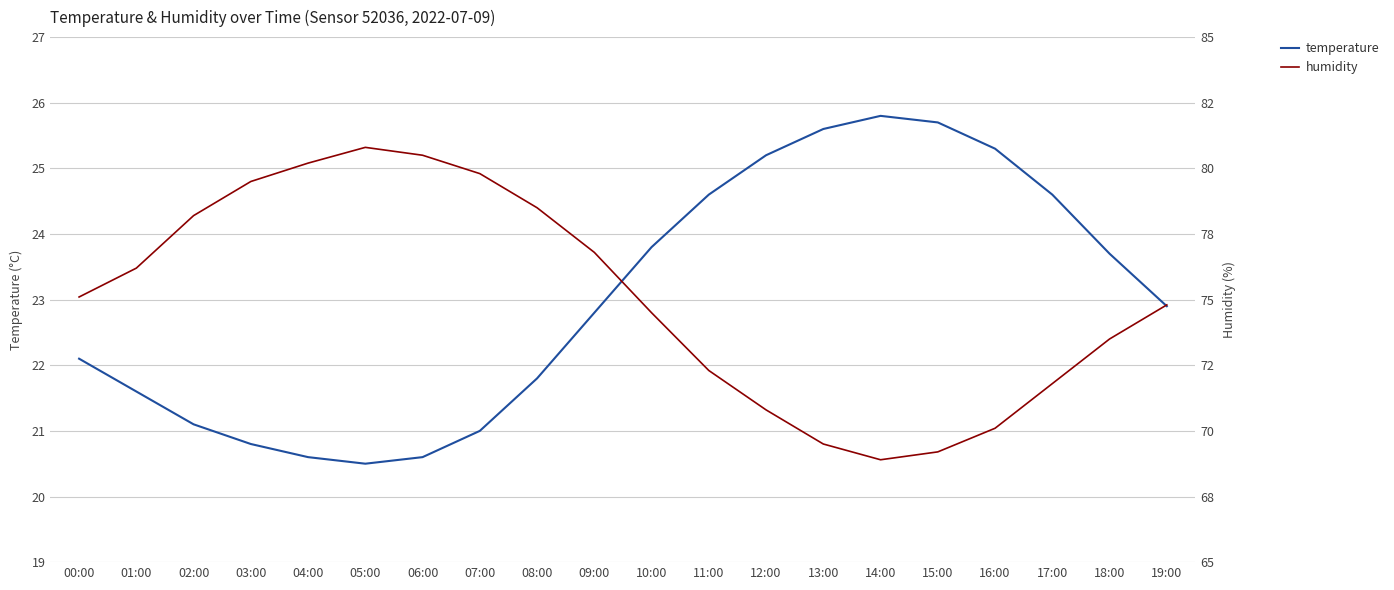

Where is the first local maximum for humidity?

05:00